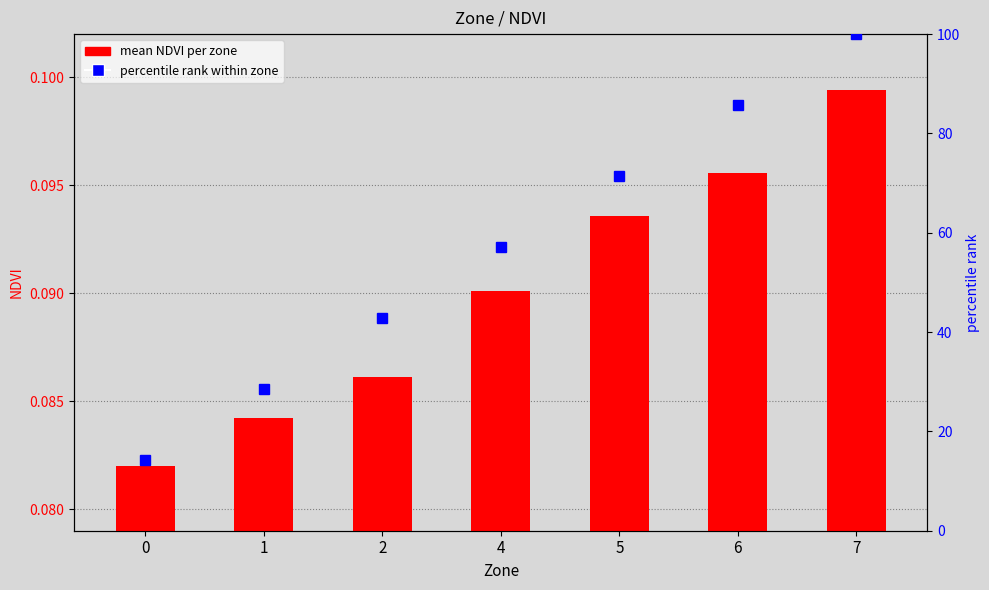

What is the difference between the second highest and second lowest values in the percentile rank within zone series?

57.1